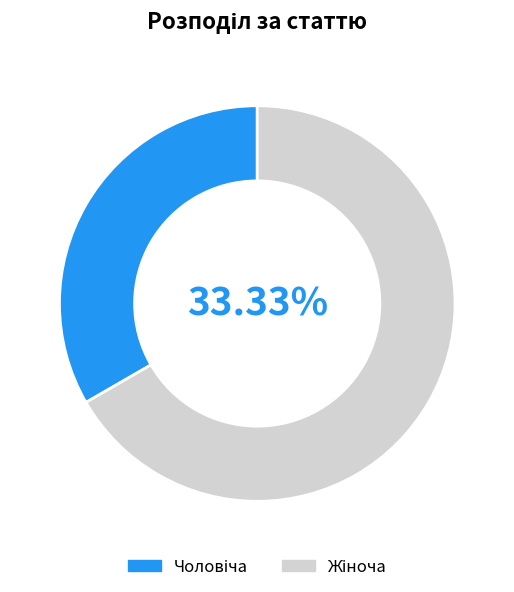

Is it true that Жіноча is 67% of the pie?

True